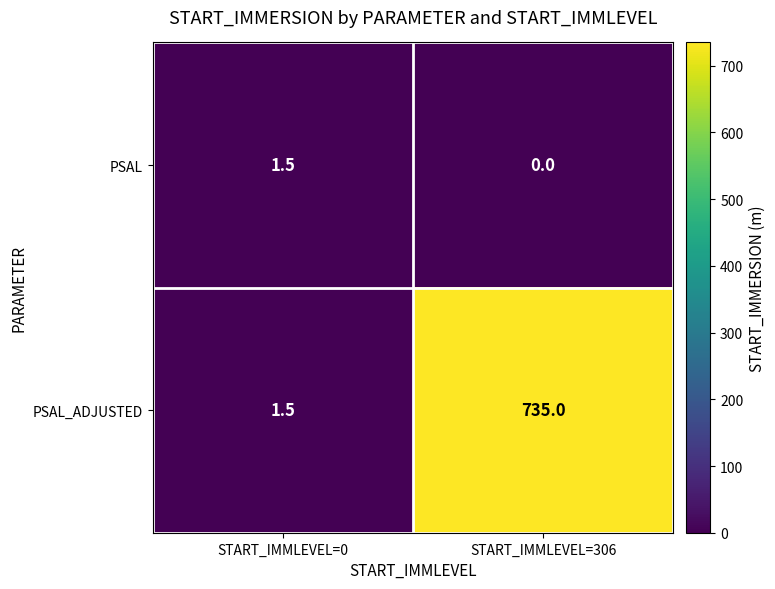

Count the number of categories in the chart.

2